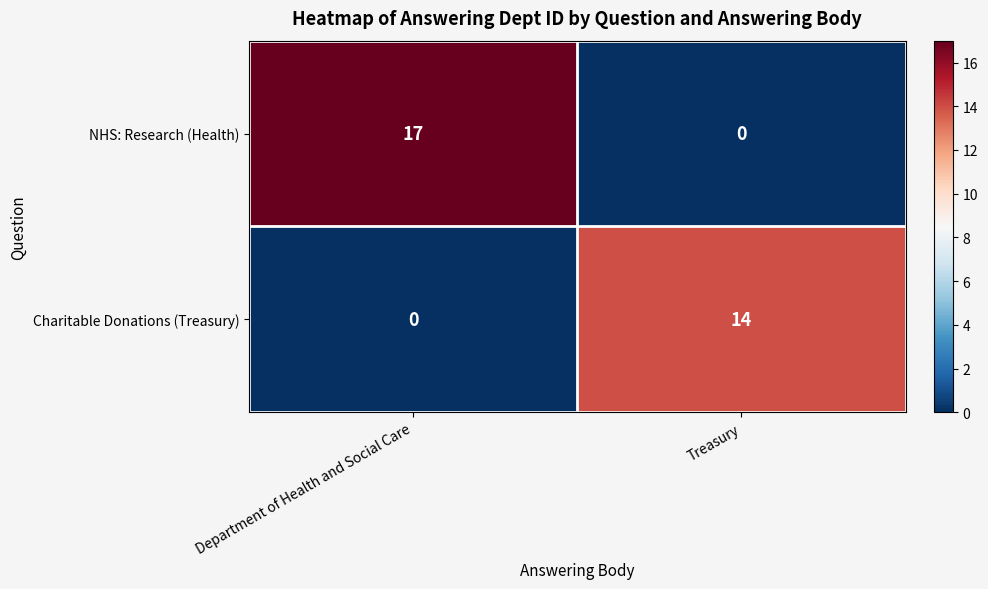

At Treasury, list the series in order from smallest to largest.

NHS: Research (Health), Charitable Donations (Treasury)